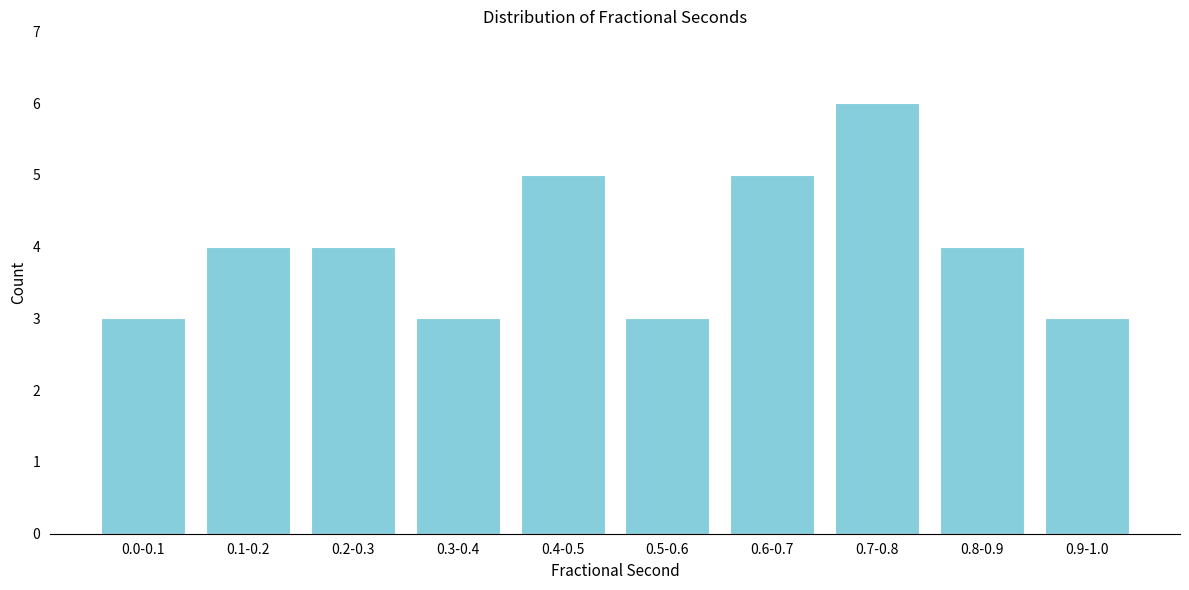

Reading left to right, what are all the values shown in this chart?

0.0-0.1=3	0.1-0.2=4	0.2-0.3=4	0.3-0.4=3	0.4-0.5=5	0.5-0.6=3	0.6-0.7=5	0.7-0.8=6	0.8-0.9=4	0.9-1.0=3